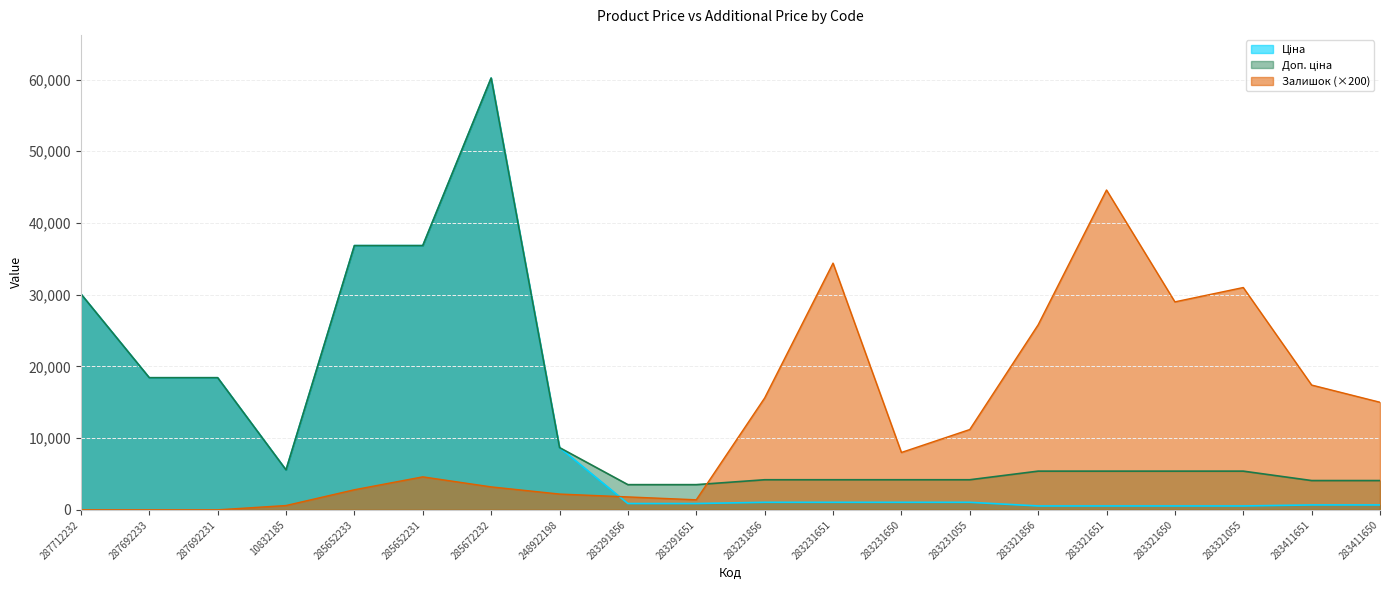

What is the label of the 2nd point from the right?

283411651